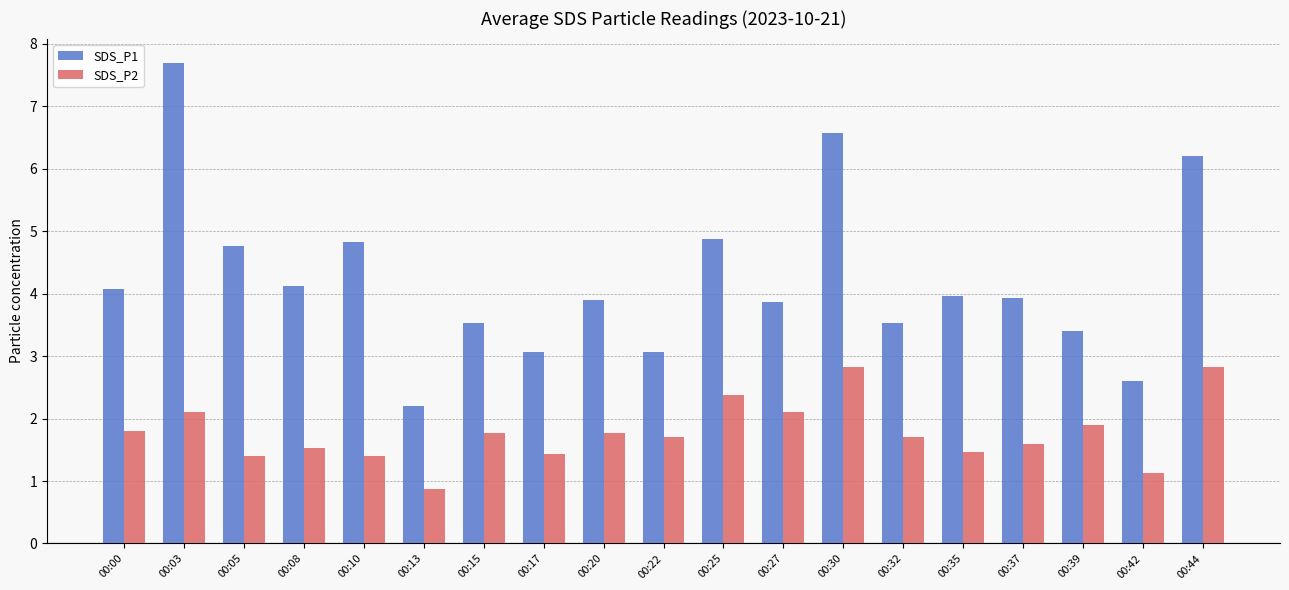

What is the value of the SDS_P1 bar at the 18th from the left?

2.6